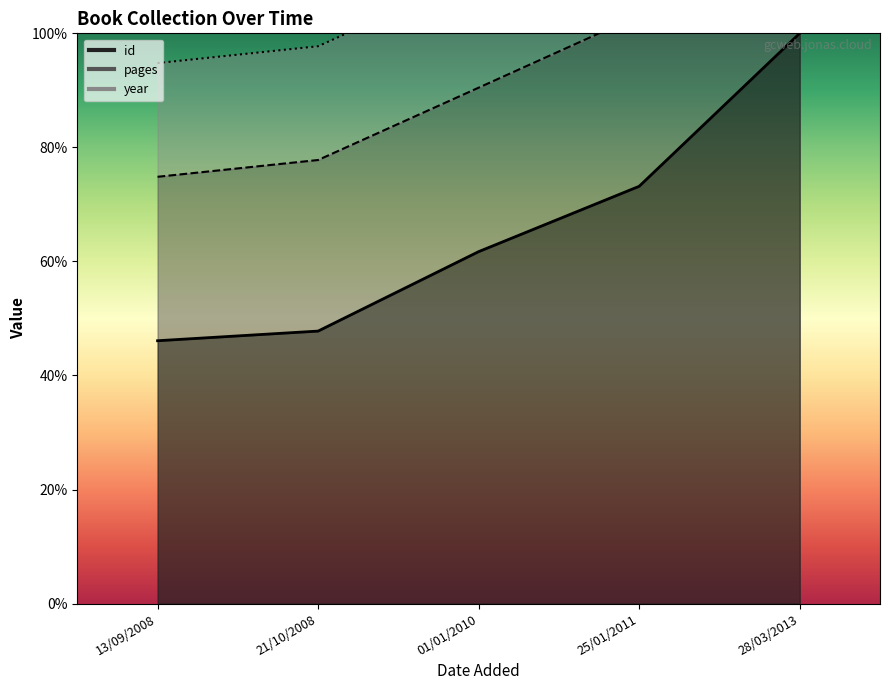

Where is year nearest to the value 1?

21/10/2008